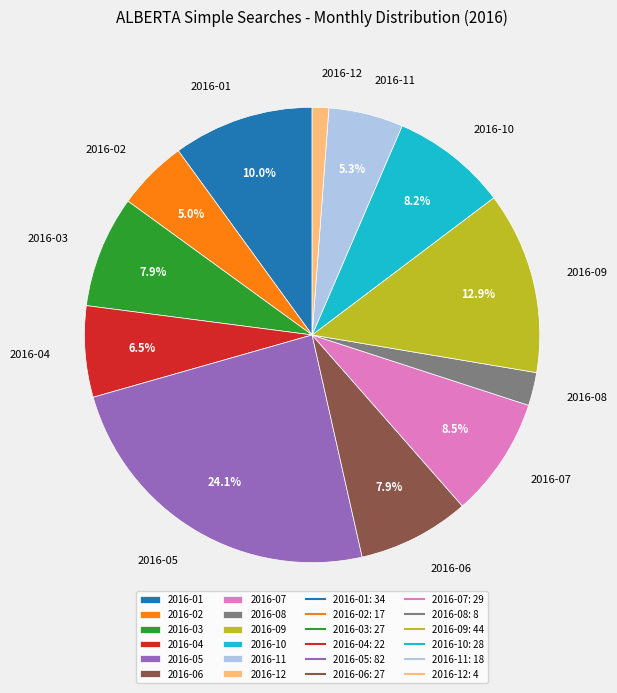

Which slice is the smallest?

2016-12